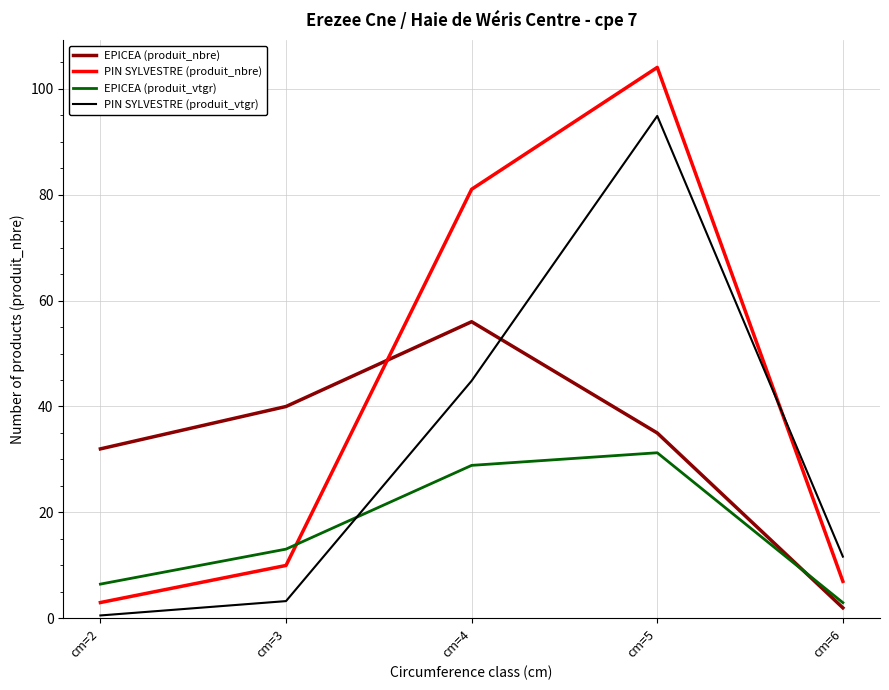

Reading left to right, what are all the values shown in this chart?

EPICEA (produit_nbre): cm=2=32.0	cm=3=40.0	cm=4=56.0	cm=5=35.0	cm=6=2.0
PIN SYLVESTRE (produit_nbre): cm=2=3.0	cm=3=10.0	cm=4=81.0	cm=5=104.0	cm=6=7.0
EPICEA (produit_vtgr): cm=2=6.5	cm=3=13.1	cm=4=28.9	cm=5=31.3	cm=6=3.0
PIN SYLVESTRE (produit_vtgr): cm=2=0.6	cm=3=3.3	cm=4=44.9	cm=5=94.8	cm=6=11.7